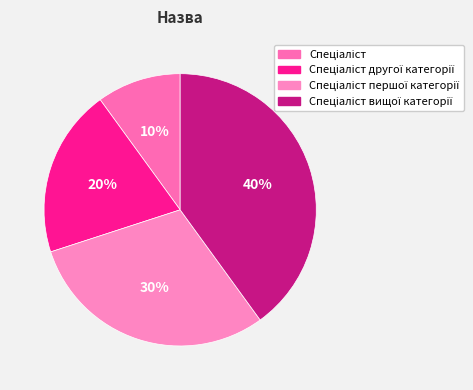

Is there any slice that represents more than half of the pie?

No